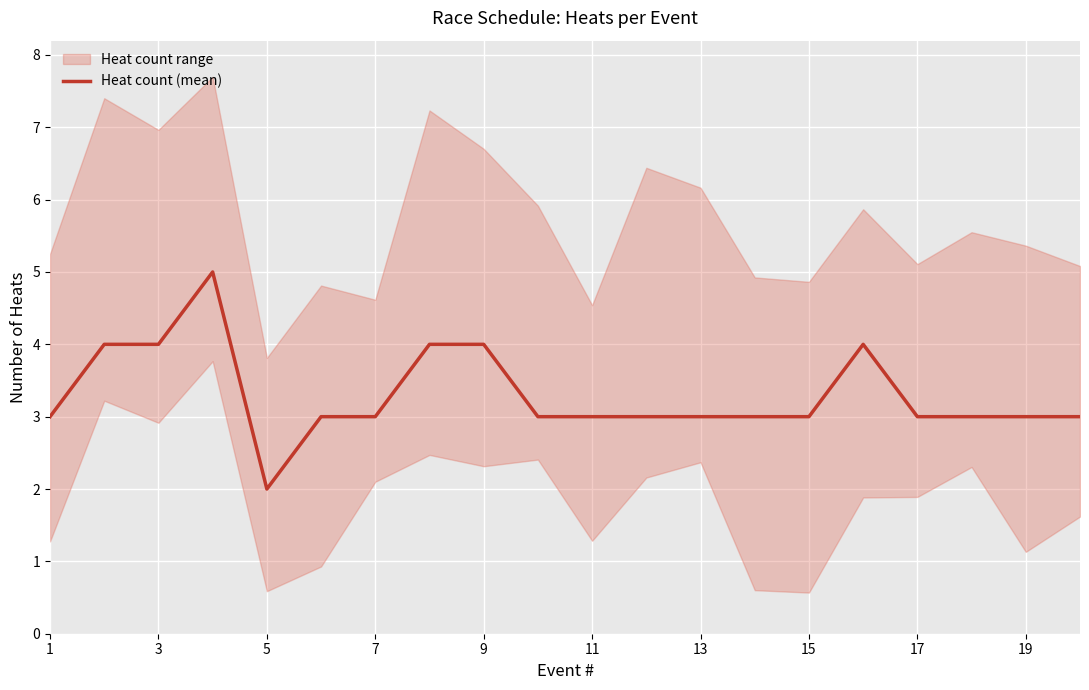

Is it true that Heat count (mean) equals 4 at 3?

True